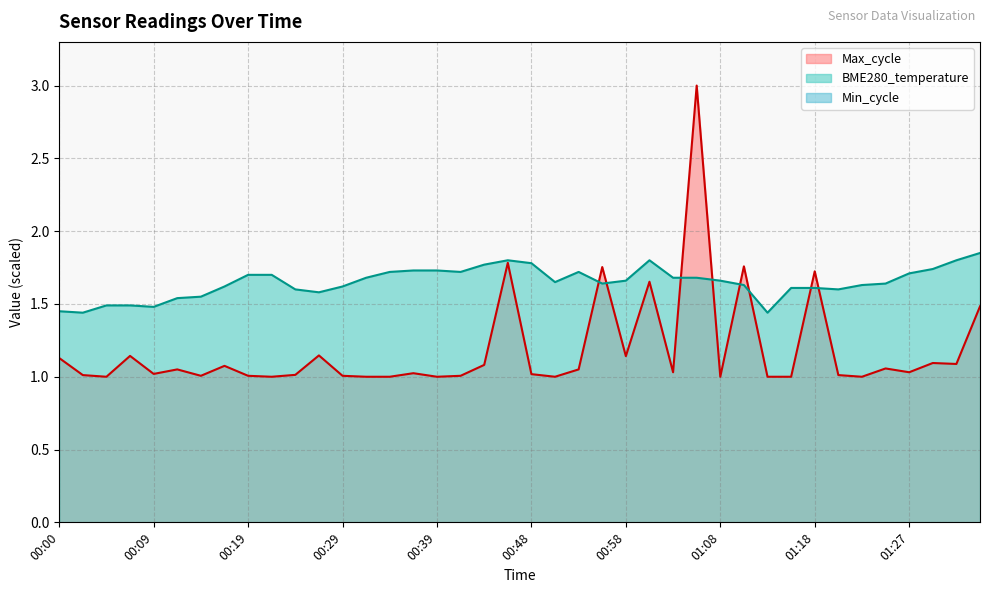

Does the chart display data point markers on the line(s)?

No